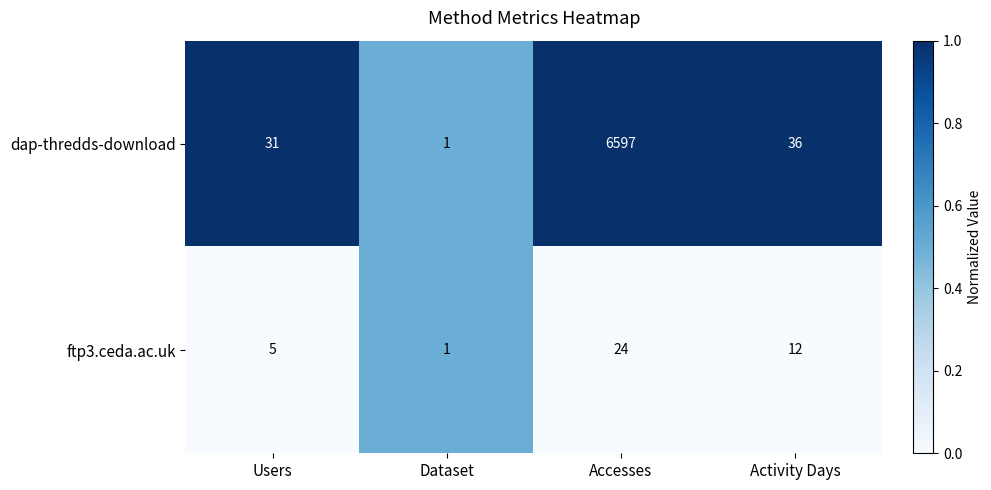

At which category does the chart reach its peak across all series?

Accesses